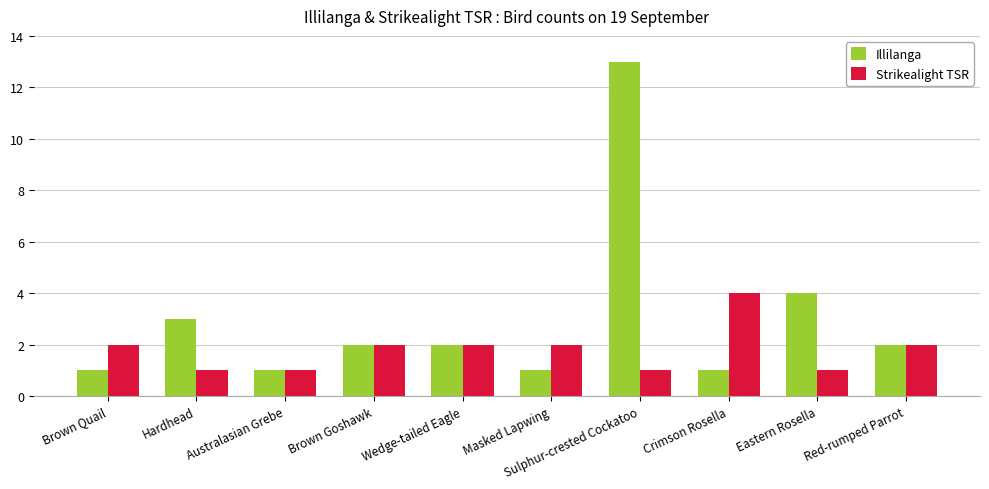

Rank the series at Brown Quail from lowest to highest value.

Illilanga, Strikealight TSR